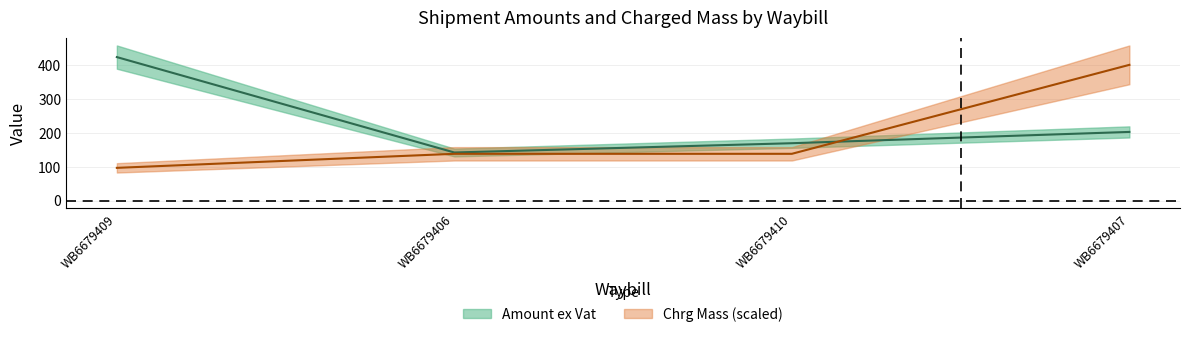

What is the average value of the Chrg Mass series?

194.0